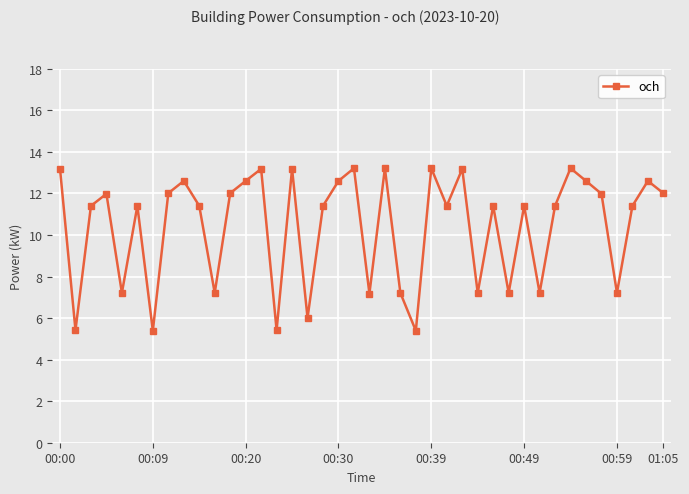

What is the value of the 5th point from the left?

7.2